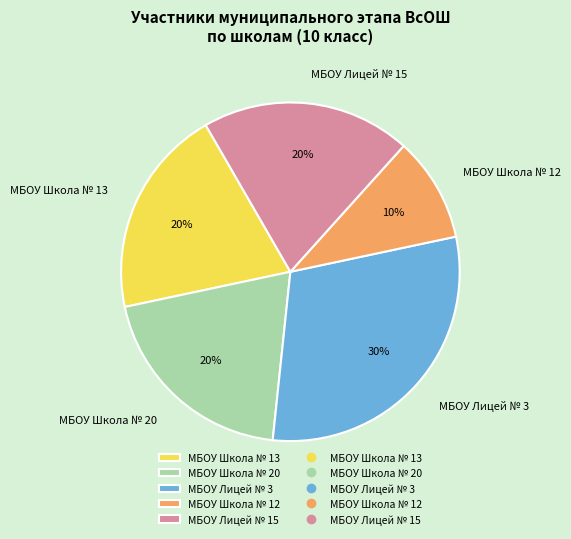

Which slice is the largest?

МБОУ Лицей № 3